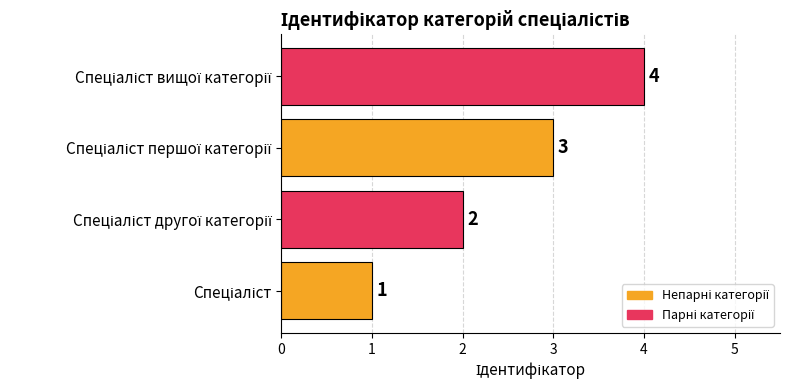

What is the maximum value shown in the chart?

4